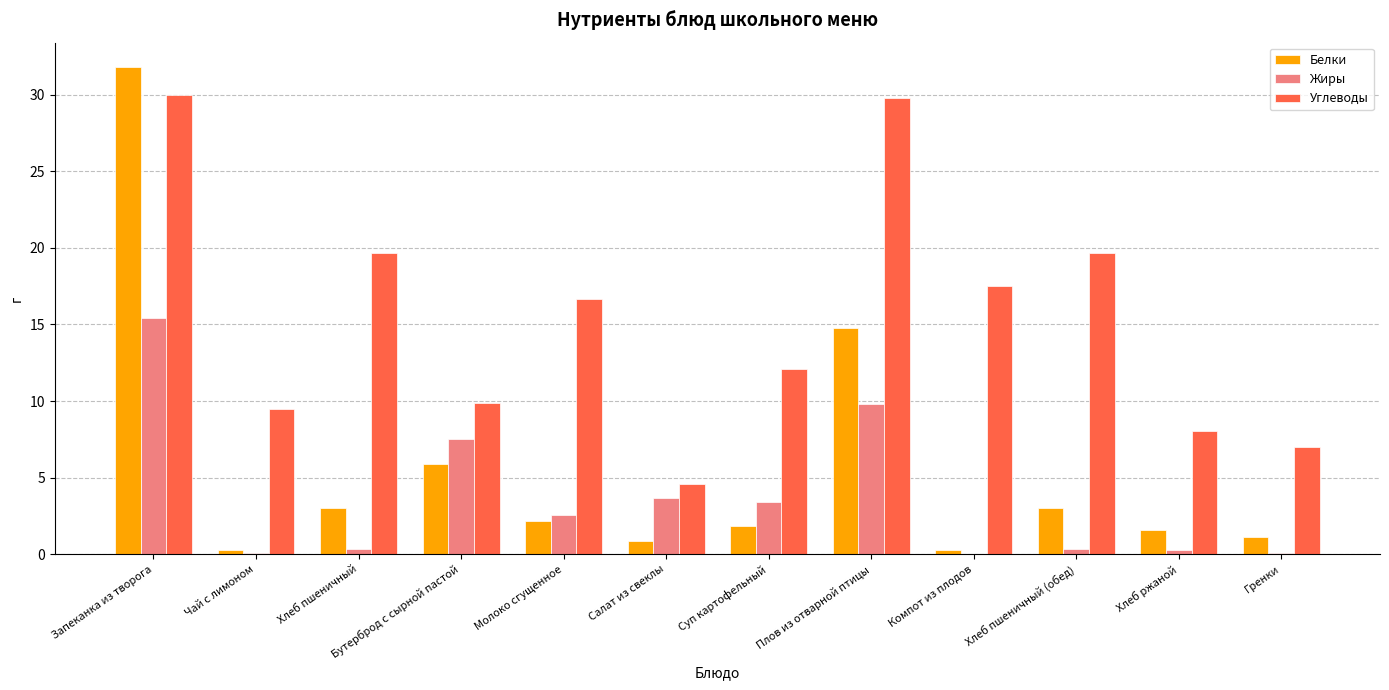

True or false: Белки has a value of 1.8 at Хлеб пшеничный.

False